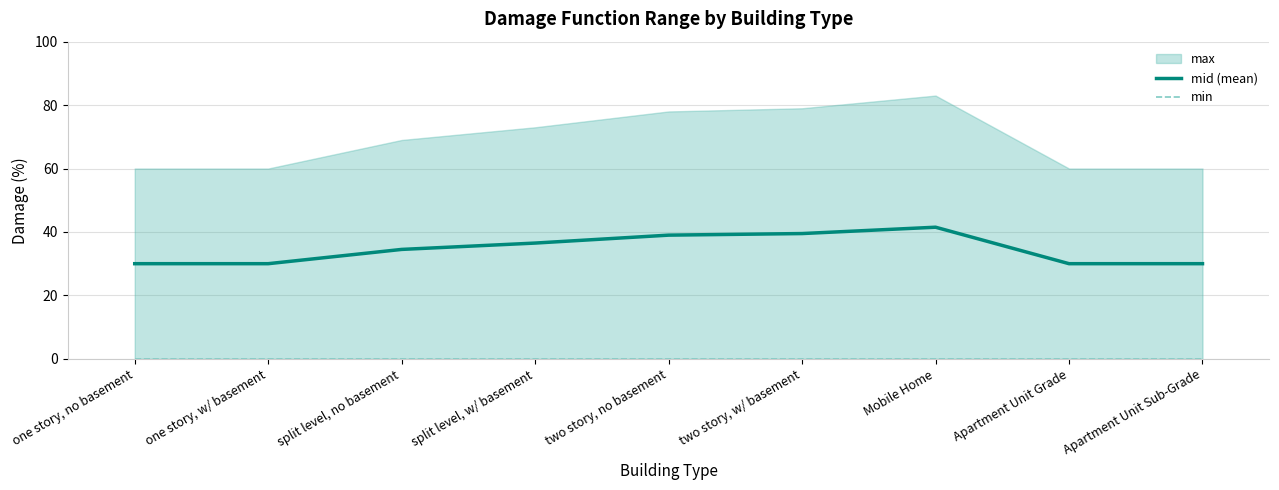

What is the maximum value for mid (mean)?

41.5